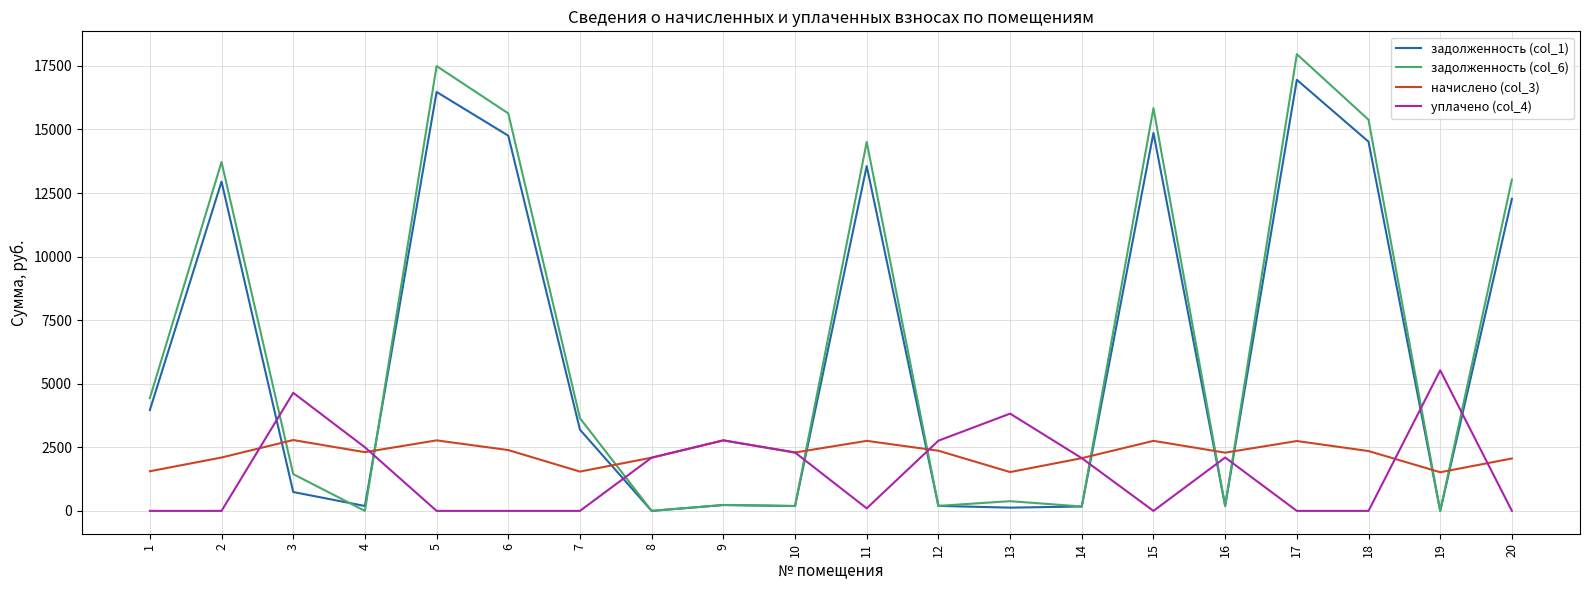

What is the total value across all series at 4?

5002.1